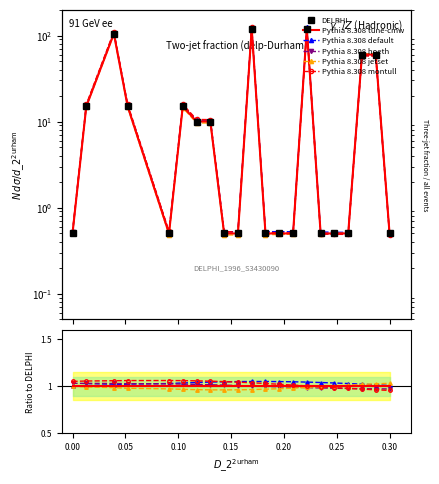

Does the chart have visible grid lines?

No